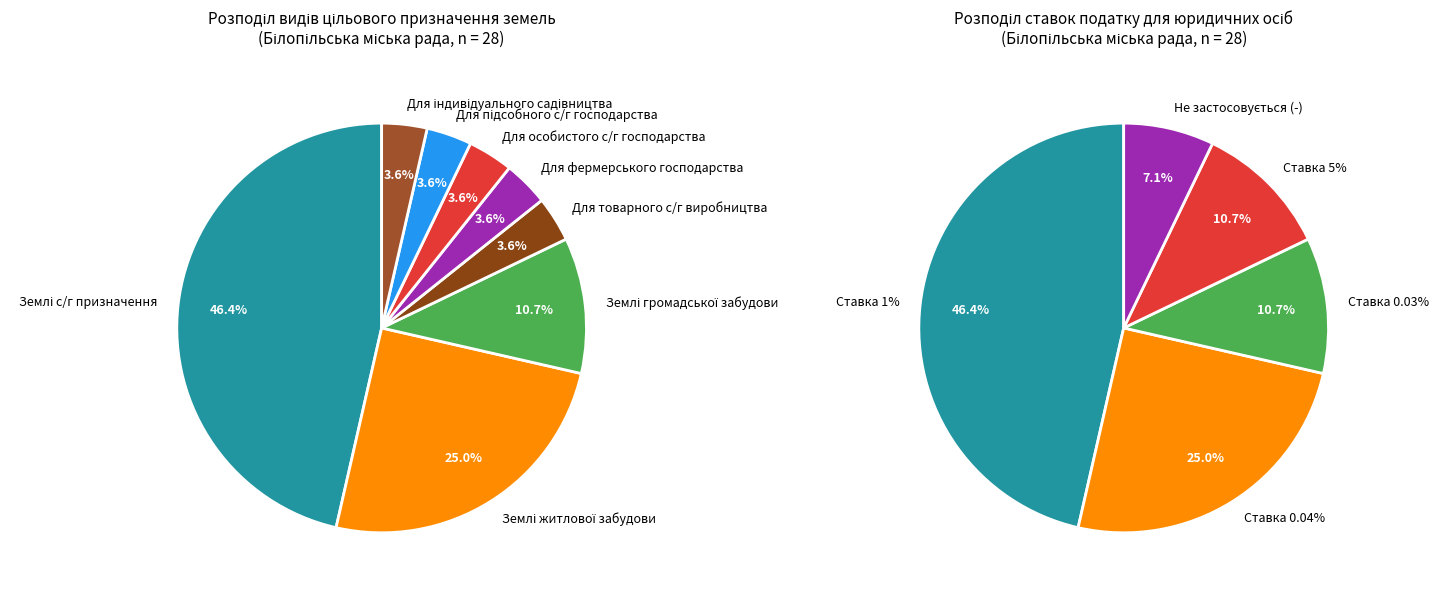

Between Землі сільськогосподарського призначення and Для ведення фермерського господарства, which is larger?

Землі сільськогосподарського призначення